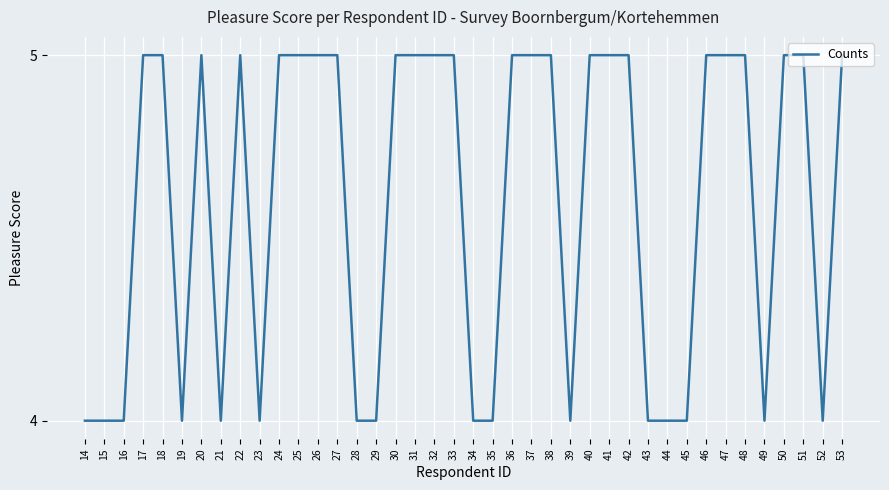

Reading right to left, extract all data points from this chart.

5	4	5	5	4	5	5	5	4	4	4	5	5	5	4	5	5	5	4	4	5	5	5	5	4	4	5	5	5	5	4	5	4	5	4	5	5	4	4	4